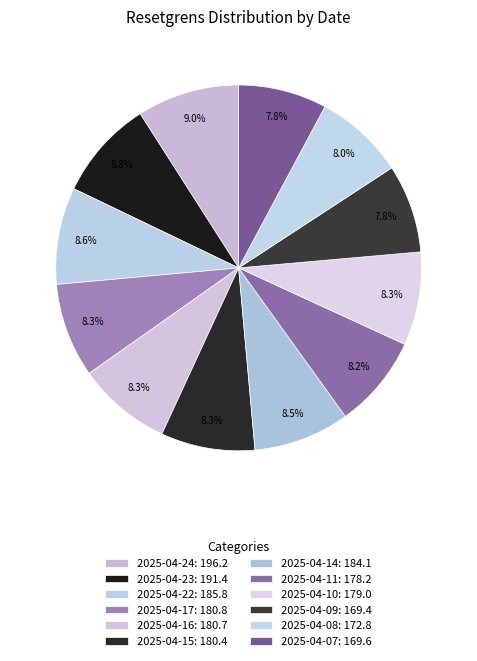

How many segments does this pie chart have?

12